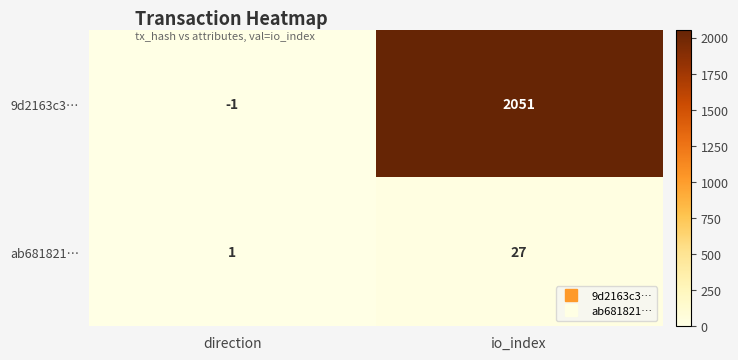

What is the average value of the ab681821… series?

14